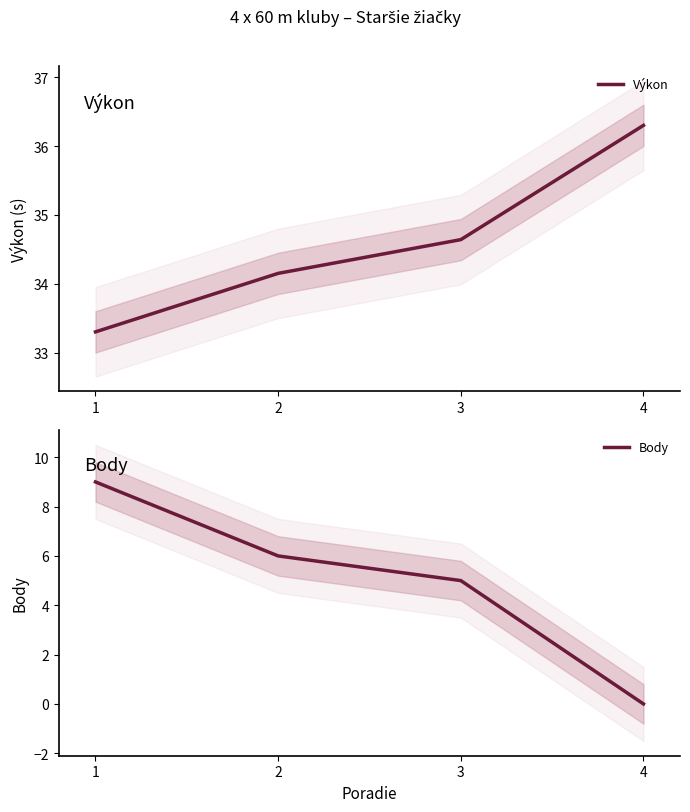

True or false: Body has more than 0 interior local peaks.

False